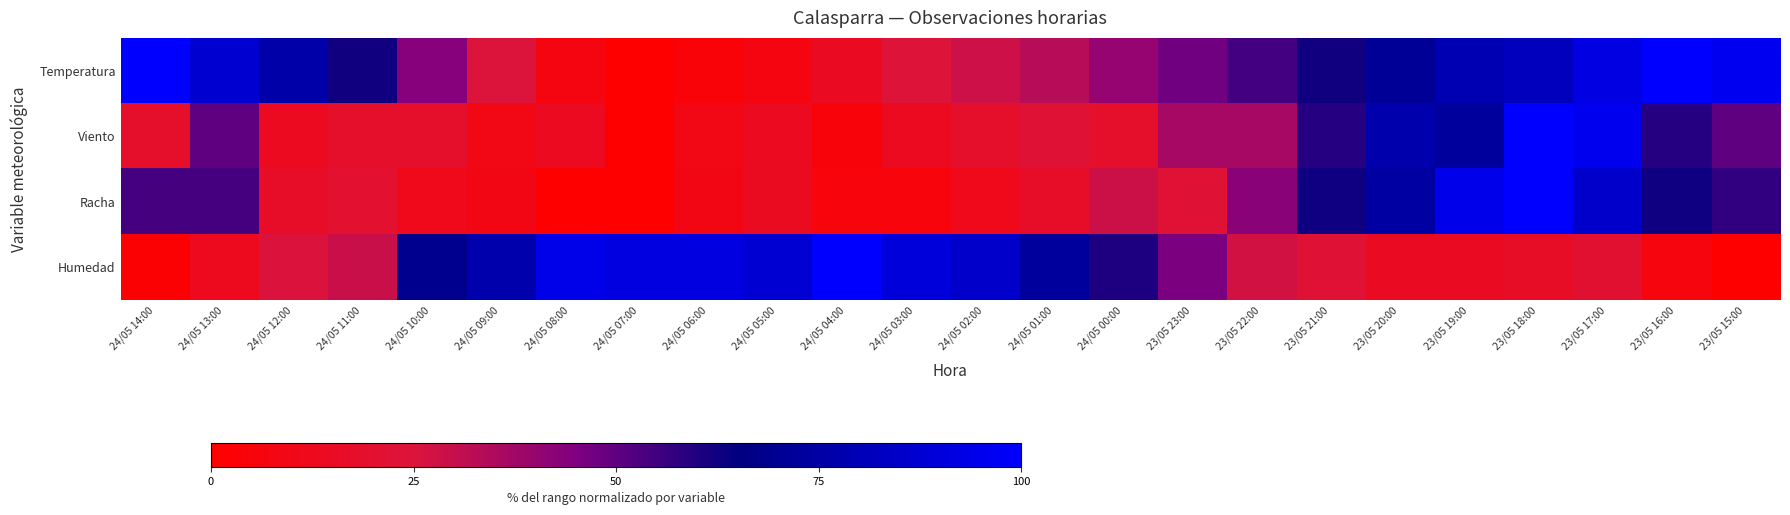

Reading left to right, list all the values displayed in this chart.

Temperatura: 24/05 14:00=100.0	24/05 13:00=87.2	24/05 12:00=75.8	24/05 11:00=62.4	24/05 10:00=43.6	24/05 09:00=24.8	24/05 08:00=7.4	24/05 07:00=0.0	24/05 06:00=4.0	24/05 05:00=7.4	24/05 04:00=14.8	24/05 03:00=24.2	24/05 02:00=28.2	24/05 01:00=32.9	24/05 00:00=40.3	23/05 23:00=47.7	23/05 22:00=54.4	23/05 21:00=62.4	23/05 20:00=71.1	23/05 19:00=79.2	23/05 18:00=81.9	23/05 17:00=91.9	23/05 16:00=100.0	23/05 15:00=96.0
Viento: 24/05 14:00=18.2	24/05 13:00=50.0	24/05 12:00=13.6	24/05 11:00=18.2	24/05 10:00=18.2	24/05 09:00=9.1	24/05 08:00=13.6	24/05 07:00=0.0	24/05 06:00=9.1	24/05 05:00=13.6	24/05 04:00=4.5	24/05 03:00=13.6	24/05 02:00=18.2	24/05 01:00=22.7	24/05 00:00=18.2	23/05 23:00=36.4	23/05 22:00=36.4	23/05 21:00=59.1	23/05 20:00=77.3	23/05 19:00=72.7	23/05 18:00=100.0	23/05 17:00=95.5	23/05 16:00=59.1	23/05 15:00=50.0
Racha: 24/05 14:00=54.3	24/05 13:00=54.3	24/05 12:00=17.1	24/05 11:00=20.0	24/05 10:00=11.4	24/05 09:00=8.6	24/05 08:00=0.0	24/05 07:00=0.0	24/05 06:00=8.6	24/05 05:00=14.3	24/05 04:00=5.7	24/05 03:00=5.7	24/05 02:00=11.4	24/05 01:00=17.1	24/05 00:00=28.6	23/05 23:00=22.9	23/05 22:00=42.9	23/05 21:00=62.9	23/05 20:00=74.3	23/05 19:00=94.3	23/05 18:00=100.0	23/05 17:00=85.7	23/05 16:00=62.9	23/05 15:00=57.1
Humedad: 24/05 14:00=2.1	24/05 13:00=12.5	24/05 12:00=25.0	24/05 11:00=29.2	24/05 10:00=68.8	24/05 09:00=77.1	24/05 08:00=93.8	24/05 07:00=91.7	24/05 06:00=91.7	24/05 05:00=87.5	24/05 04:00=100.0	24/05 03:00=89.6	24/05 02:00=85.4	24/05 01:00=72.9	24/05 00:00=60.4	23/05 23:00=45.8	23/05 22:00=27.1	23/05 21:00=22.9	23/05 20:00=14.6	23/05 19:00=14.6	23/05 18:00=16.7	23/05 17:00=20.8	23/05 16:00=6.2	23/05 15:00=0.0